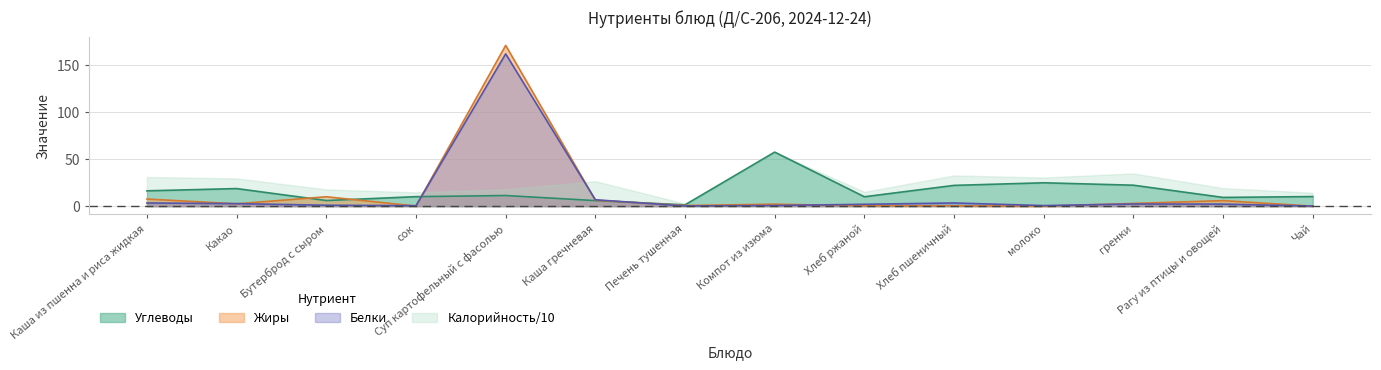

What is the label of the 2nd point from the left?

Какао